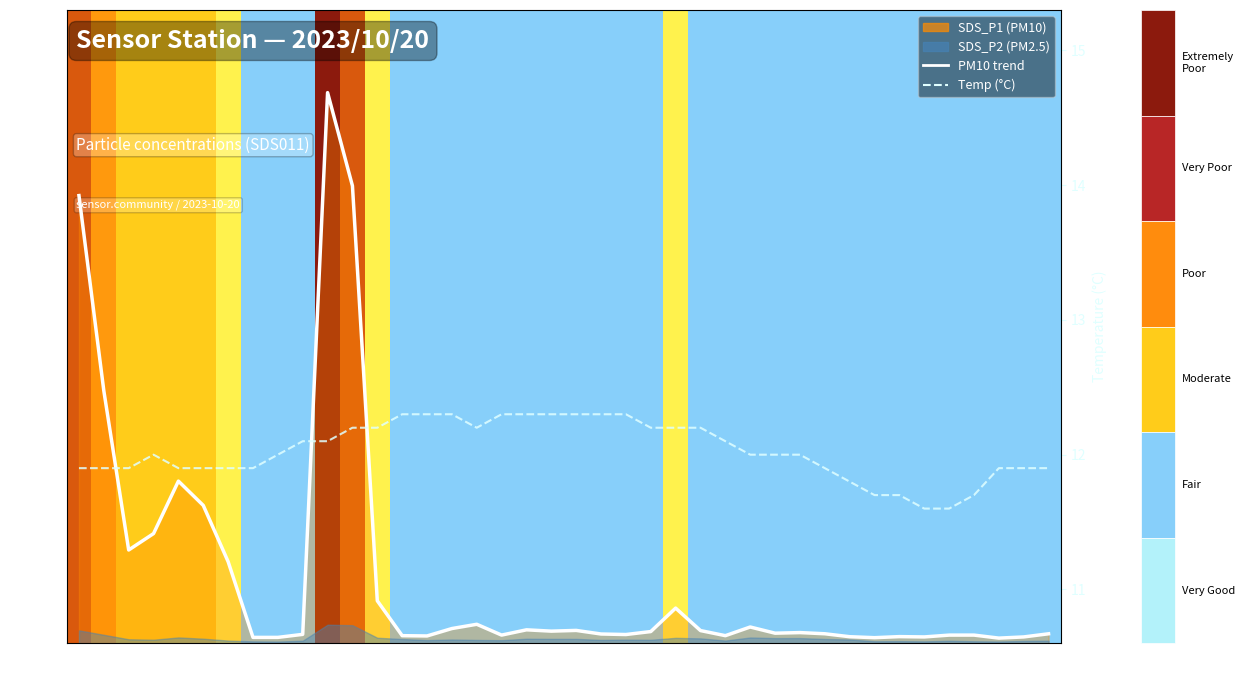

What is the spread (max minus min) of values at 03:28?

187.0